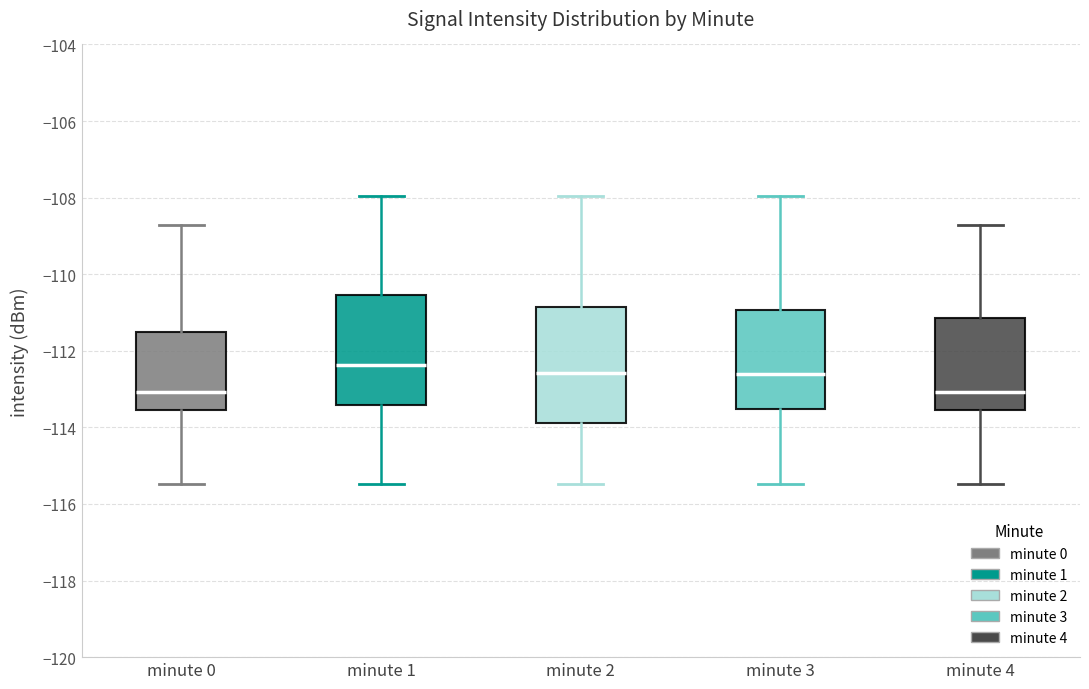

Where does the upper whisker of the box for minute 4 end on the y-axis? The values are not printed on the chart, so give them approximately, as read against the axis.

-108.8